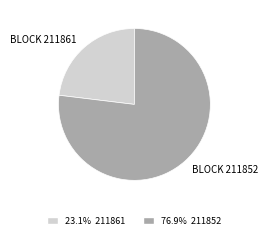

Is there a majority slice in this chart?

Yes